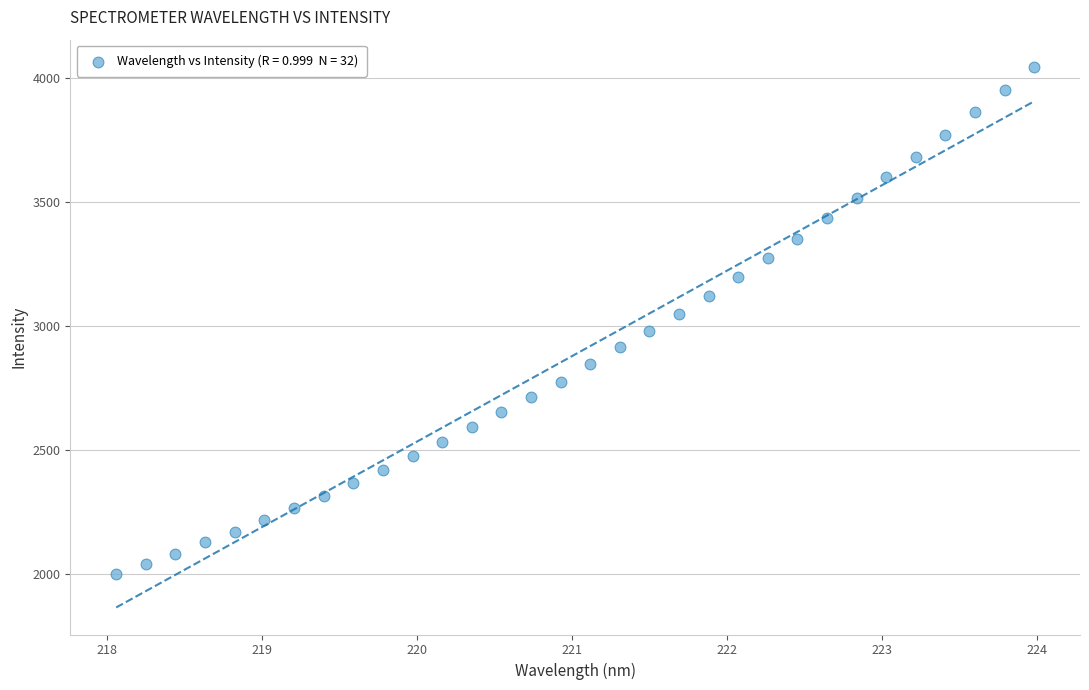

What is the range of Y values (max minus min)?

2042.0